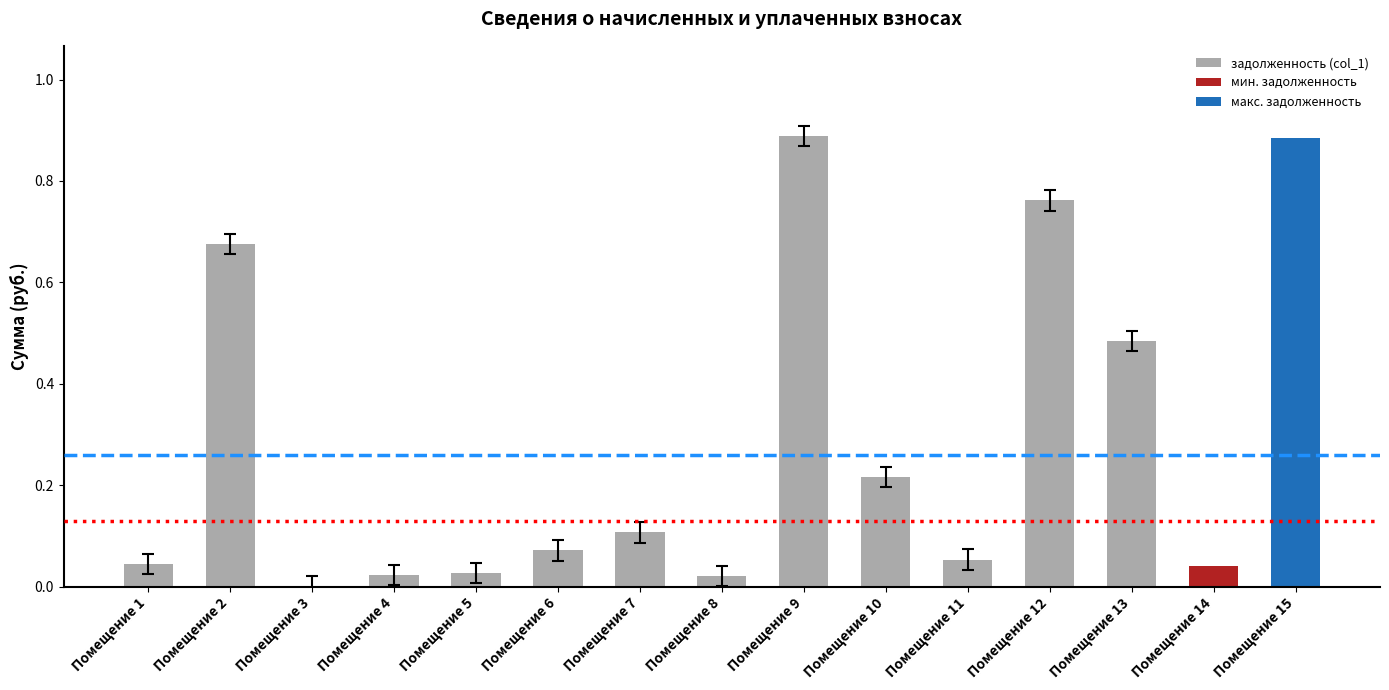

What is the sum of all values?

4.3